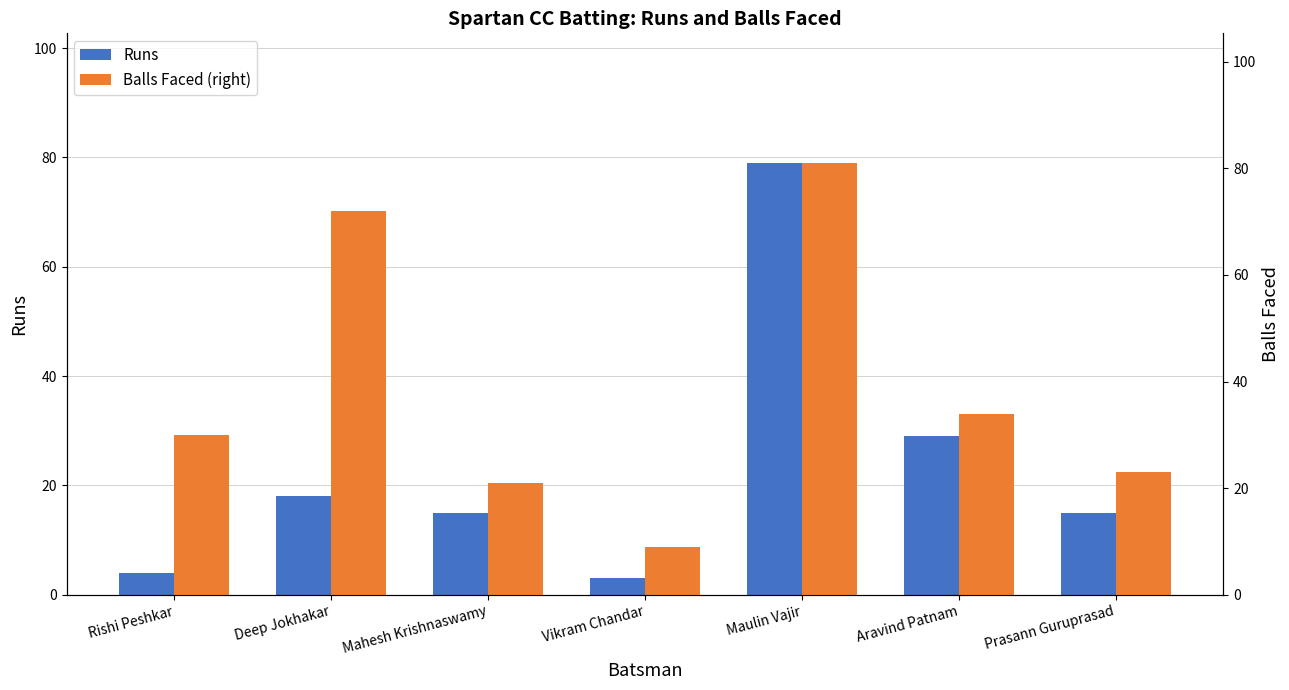

What is the smallest value displayed?

3